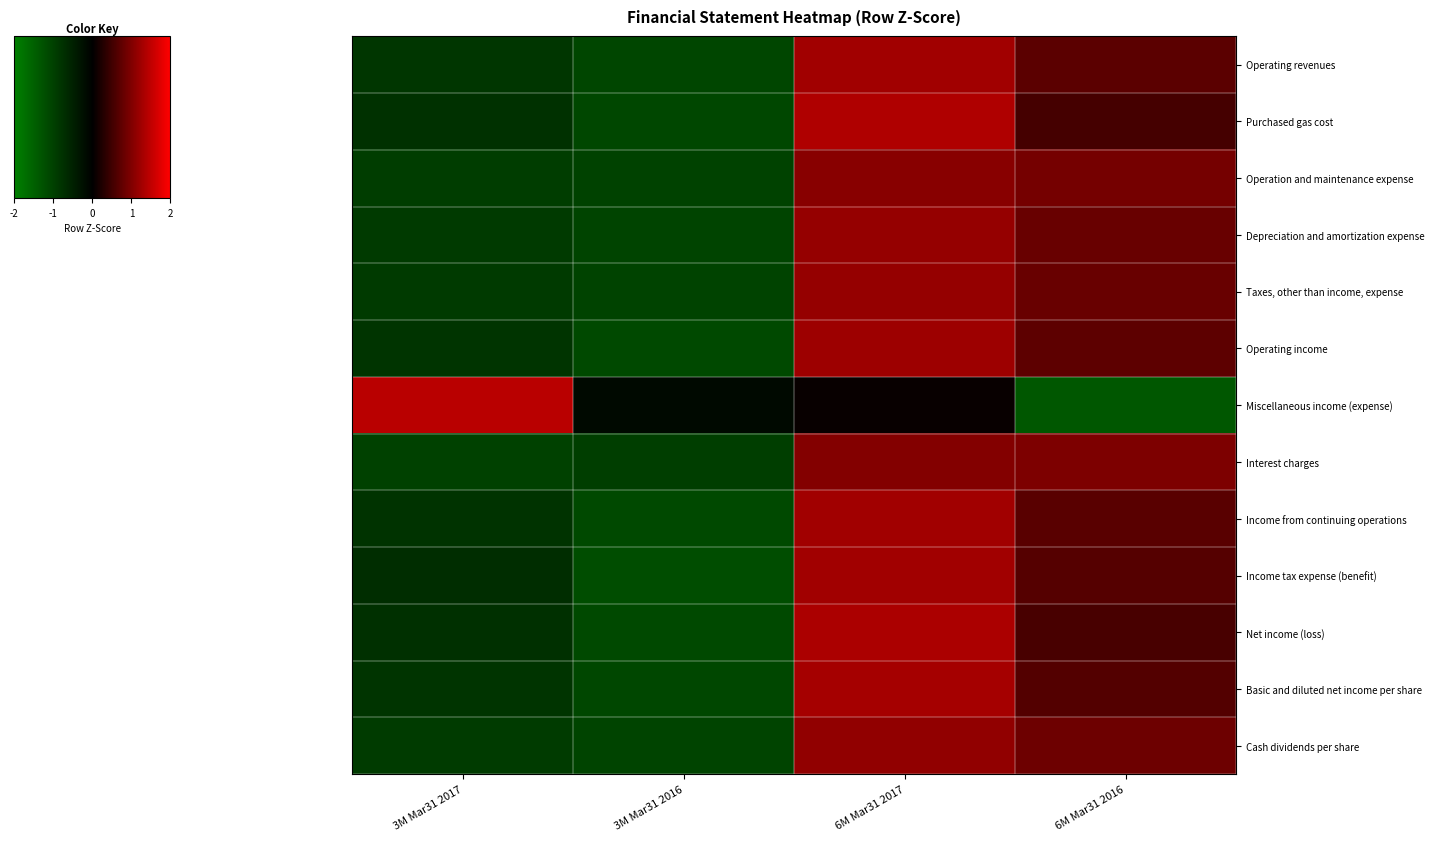

Count the number of categories in the chart.

4